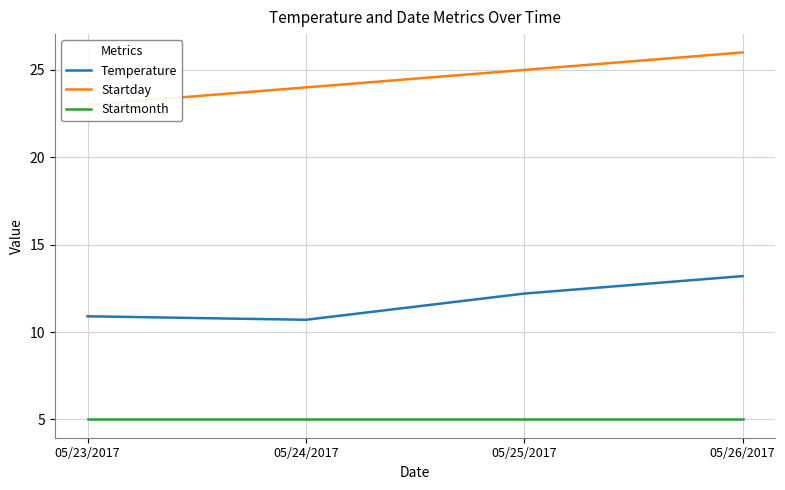

The value of Startmonth at 05/26/2017 is 1.5. True or false?

False